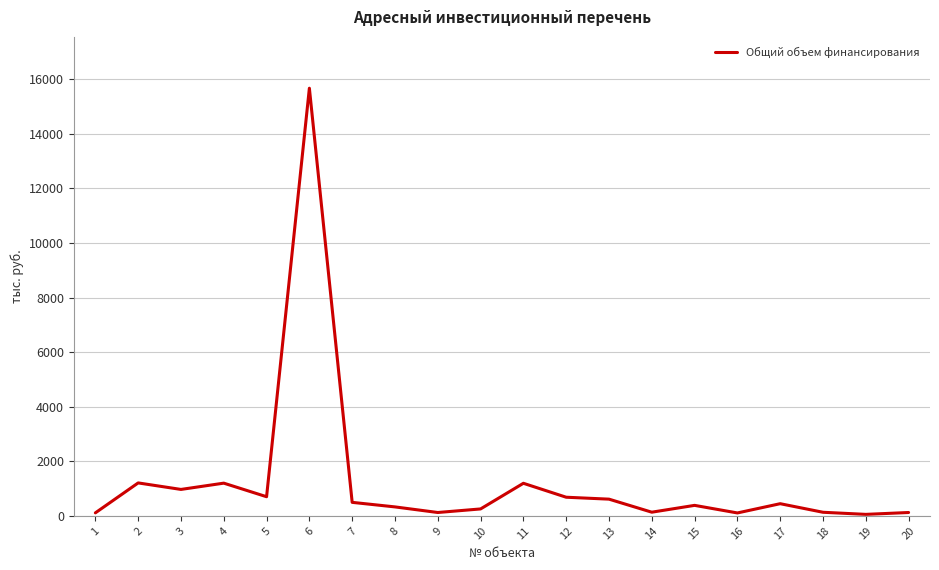

What is the maximum value shown in the chart?

15668.5